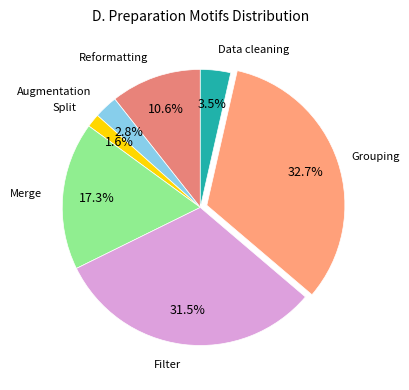

Which category has the biggest portion of the pie?

Grouping